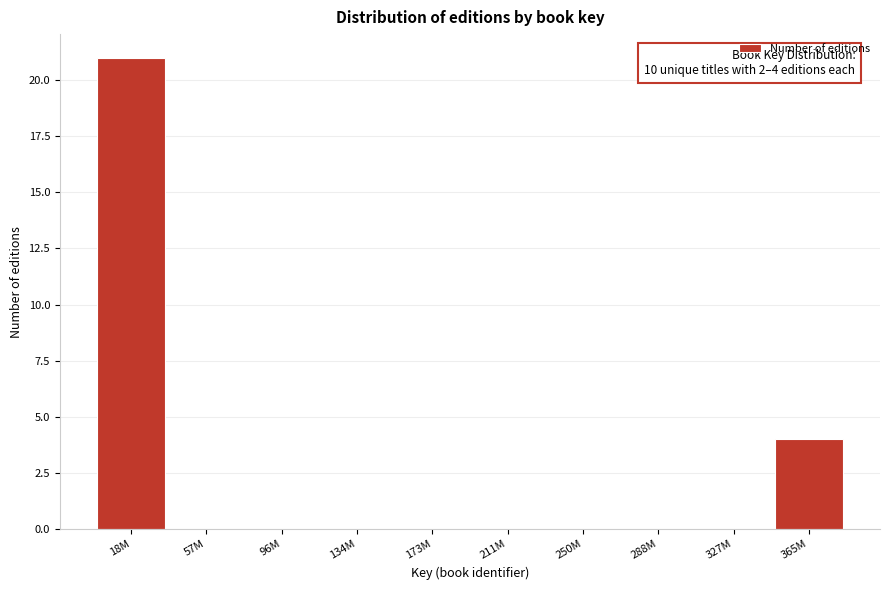

Reading right to left, what are all the values shown in this chart?

365M=4	327M=0	288M=0	250M=0	211M=0	173M=0	134M=0	96M=0	57M=0	18M=21